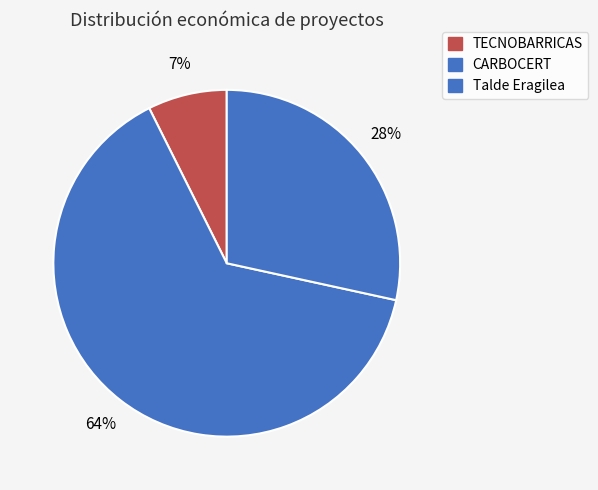

How many segments does this pie chart have?

3